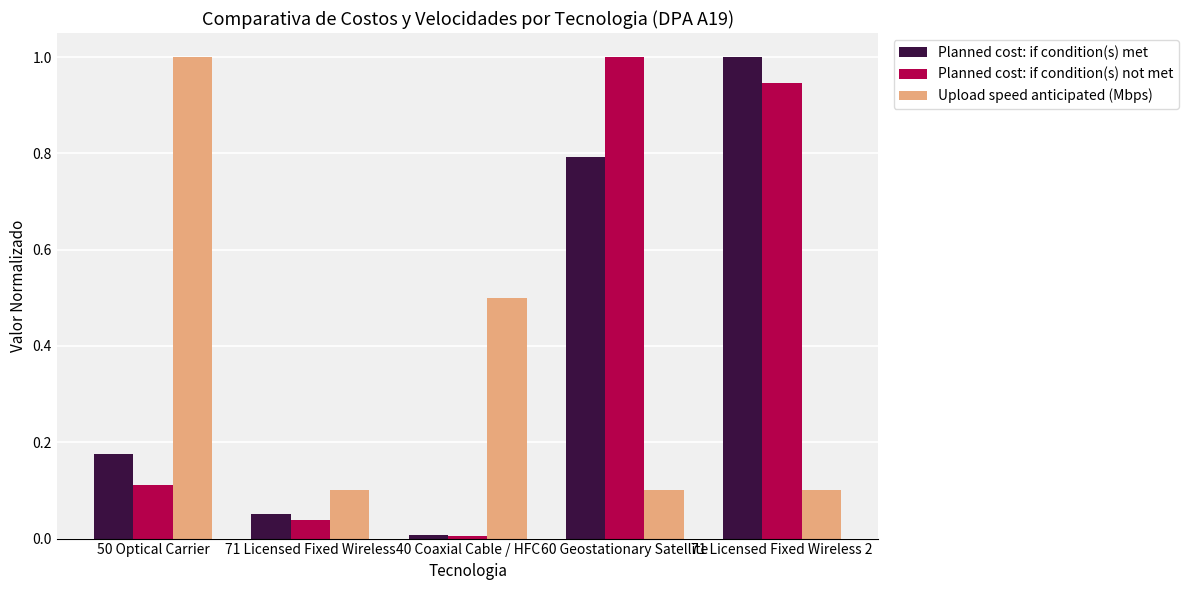

What is the label of the 3rd bar from the left?

40 Coaxial Cable / HFC